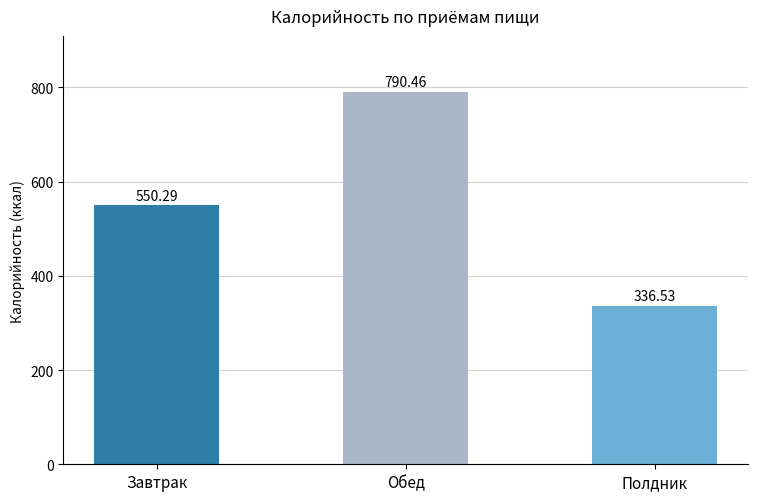

True or false: the data shows 790.5 at Обед.

True